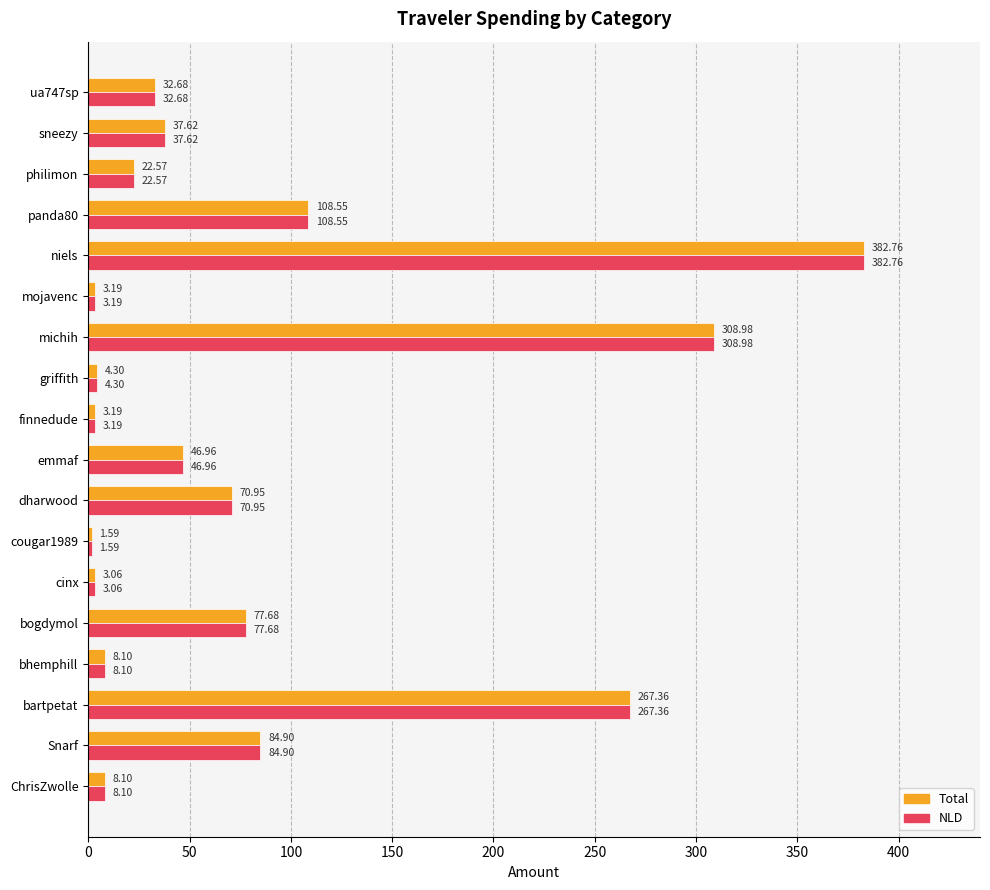

How many values in the NLD series exceed 37?

9